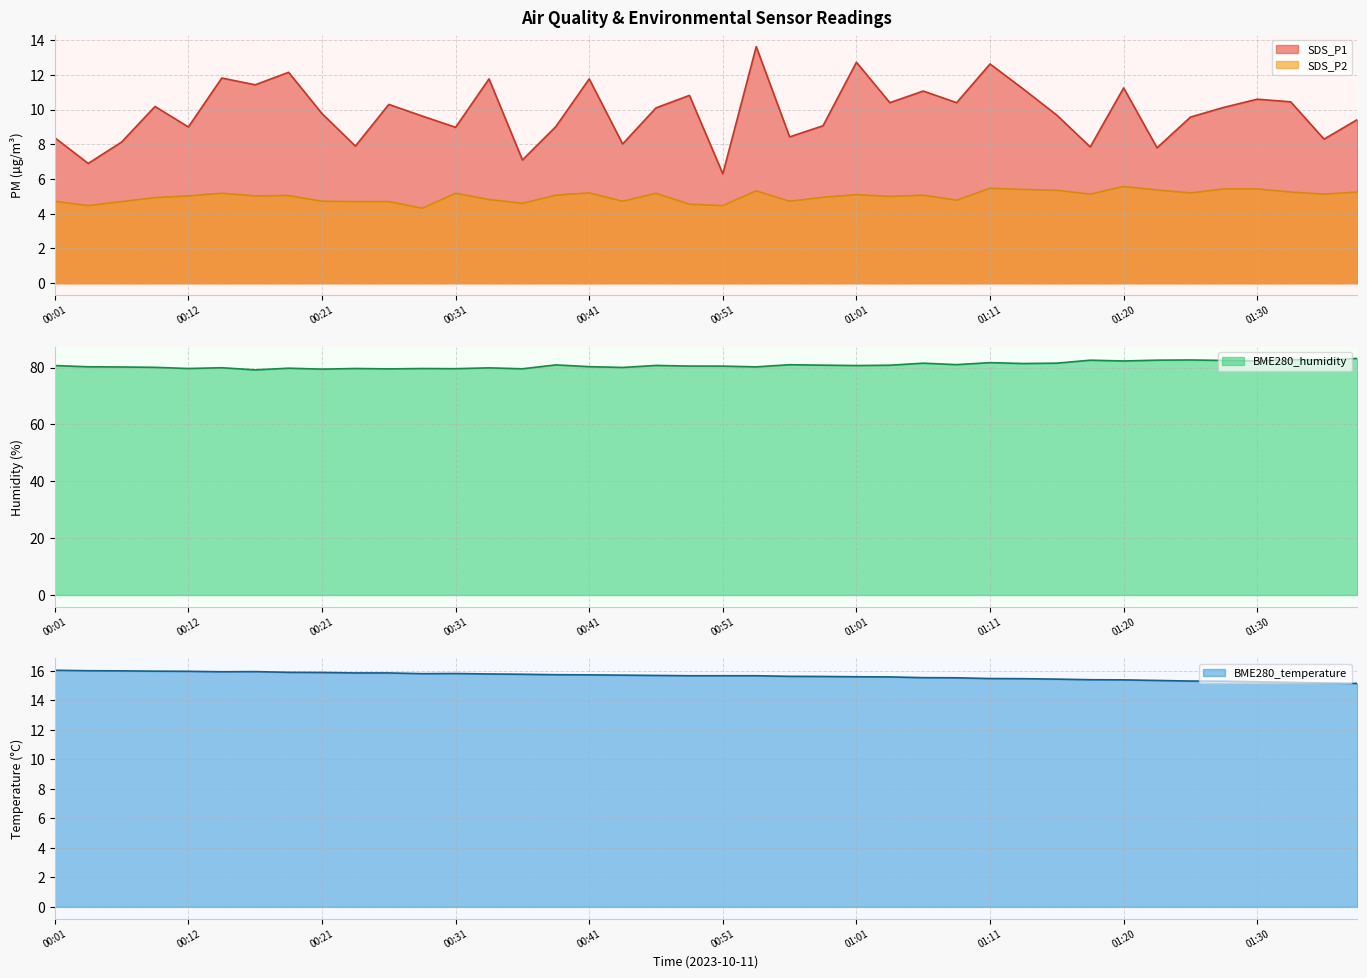

True or false: SDS_P1 has more than 1 interior local peaks.

True